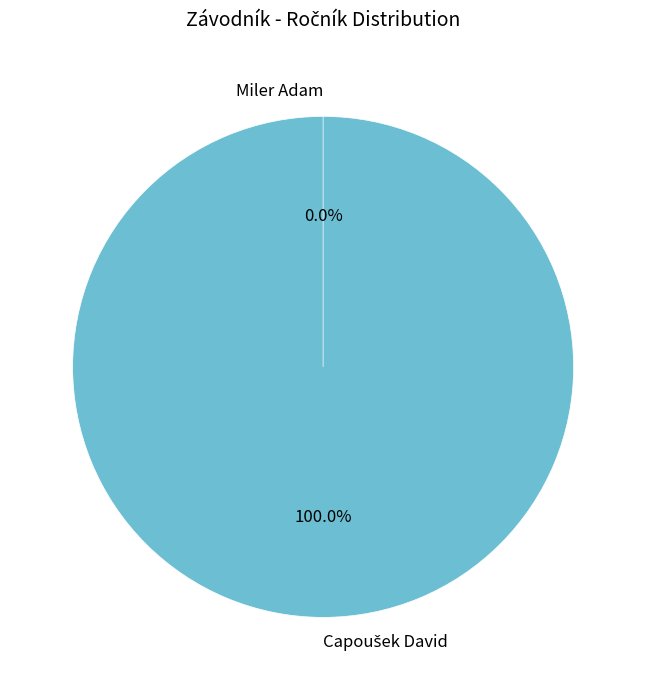

To the nearest percent, what portion does Capoušek David represent?

100%